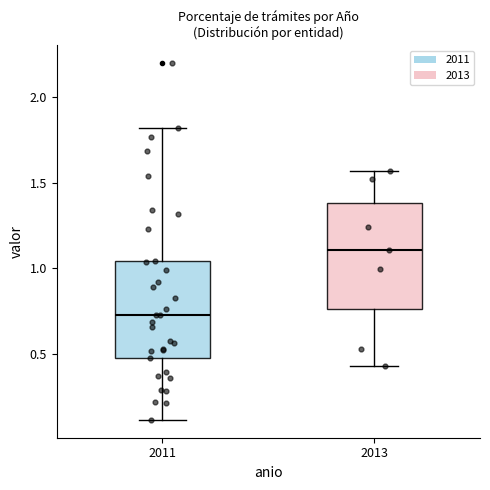

Which box is the tallest, from its lower edge to its upper edge?

2013